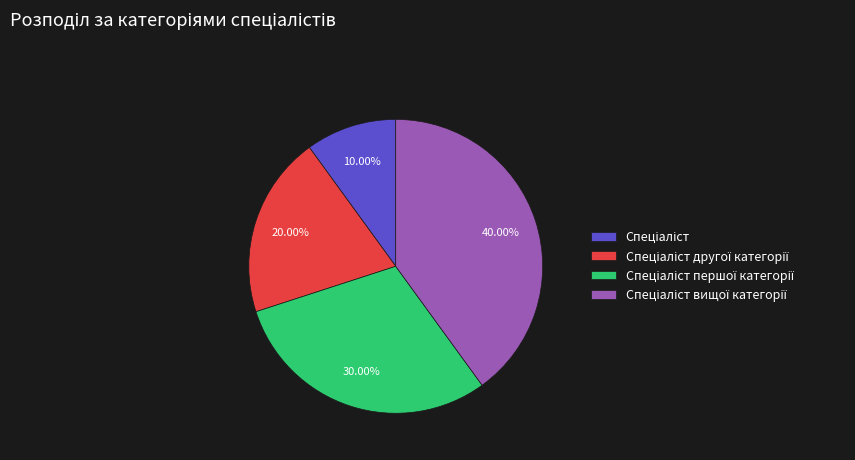

To the nearest percent, what is the difference between the largest and smallest slice percentages?

30%